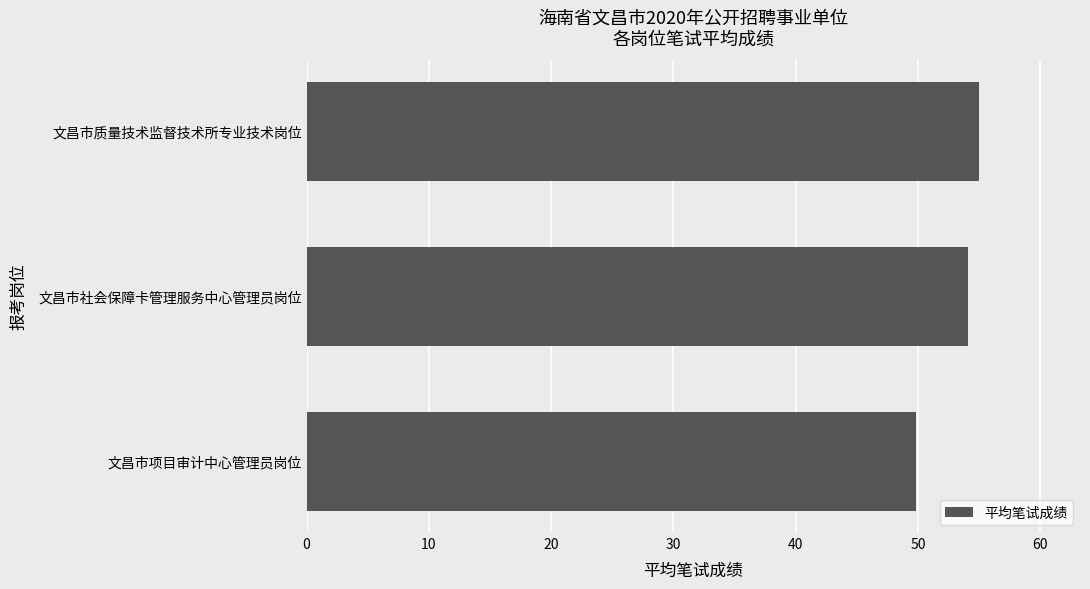

What is the smallest value displayed?

49.8